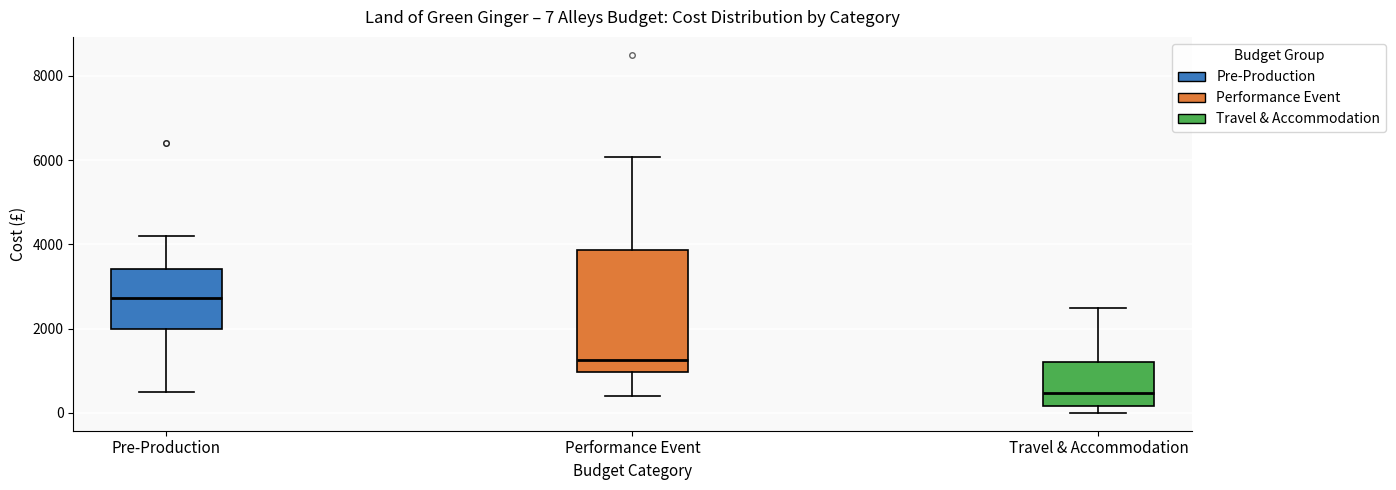

Which box has the lowest median line?

Travel & Accommodation